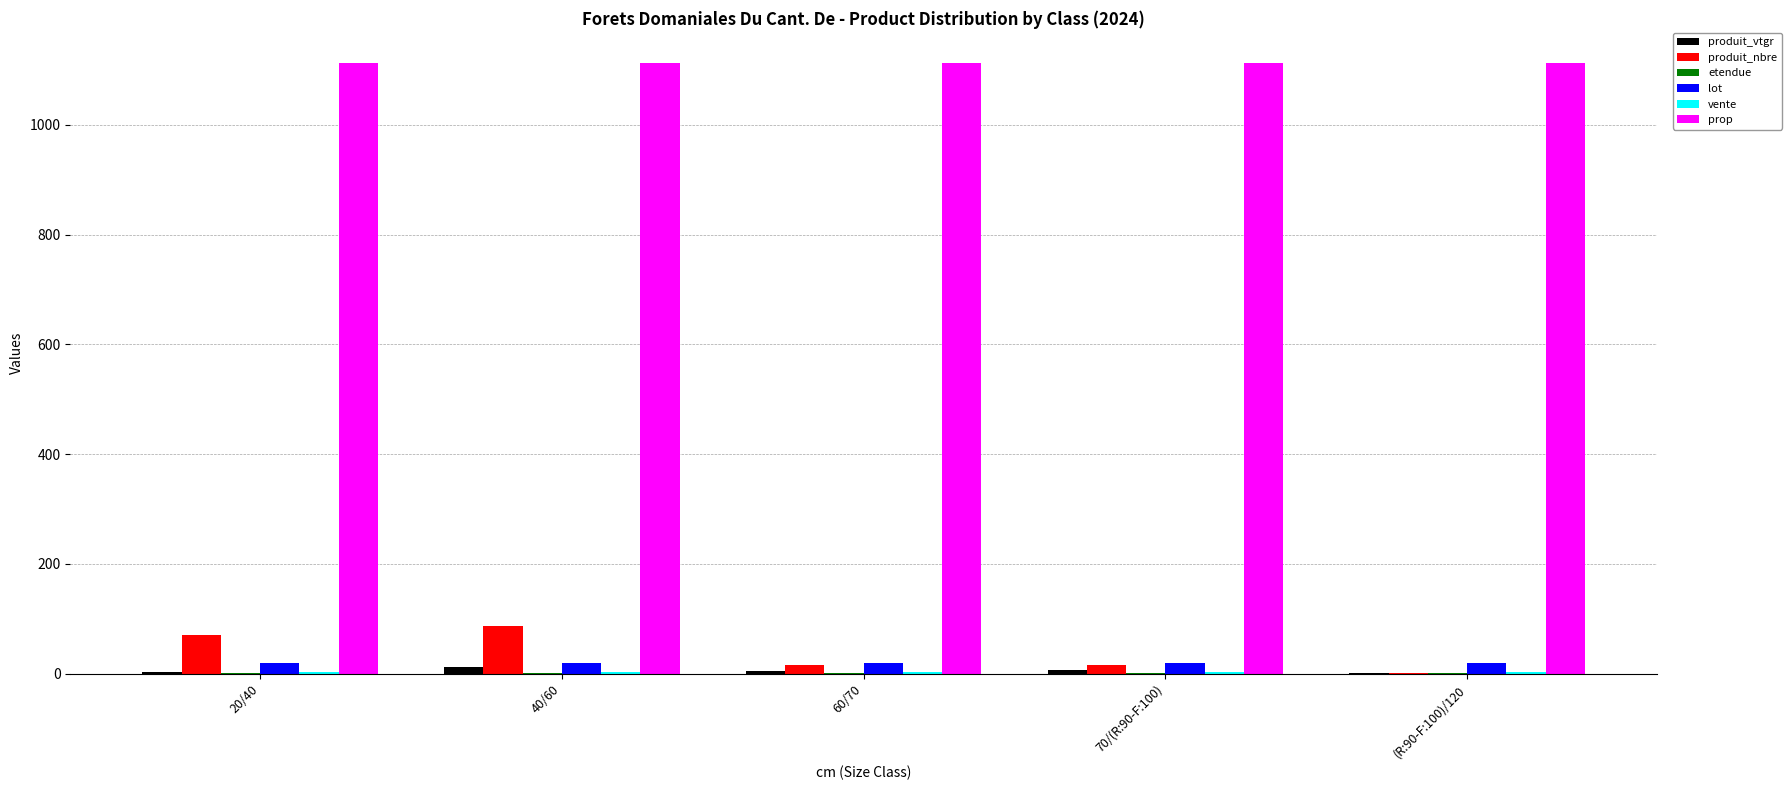

Which series has the largest total across all categories?

prop